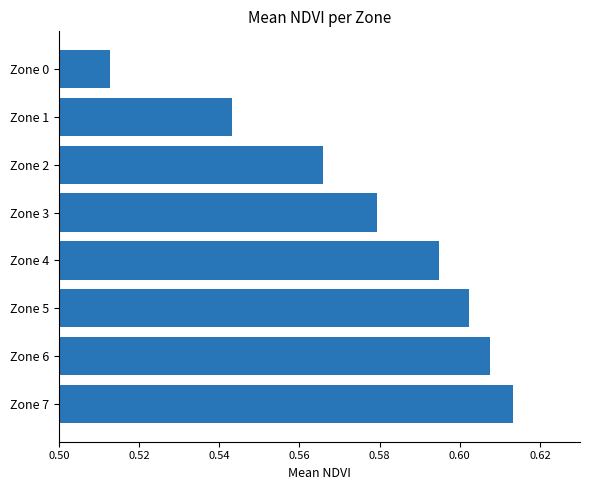

Count the values in the range 0 to 1.

8